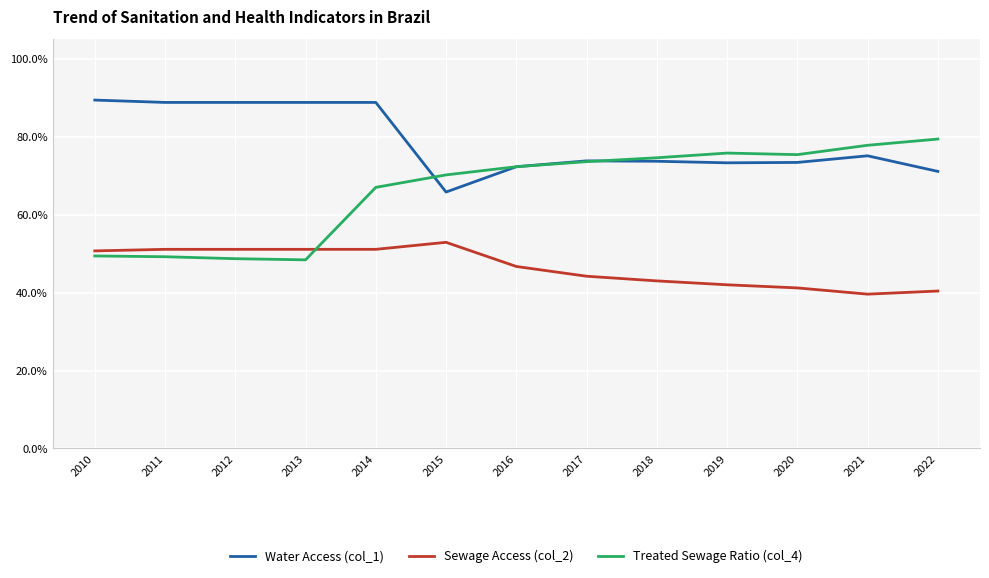

The value of Water Access (col_1) at 2011 is 0.9. True or false?

True